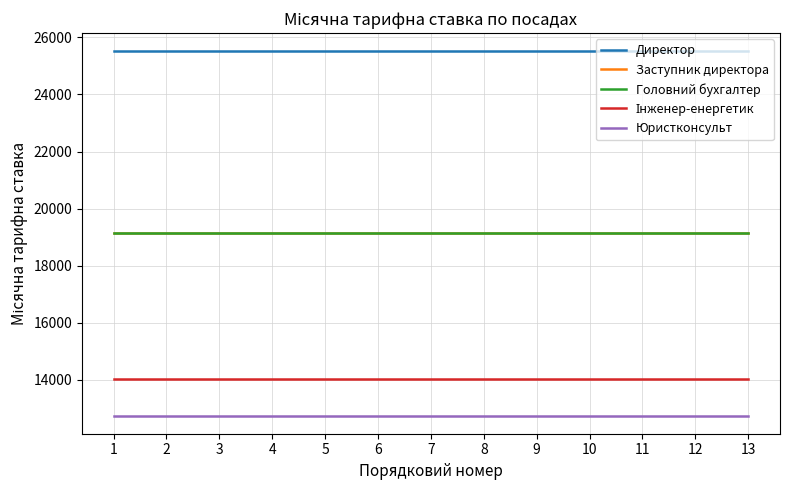

Read the Інженер-енергетик value at 5.

14029.8